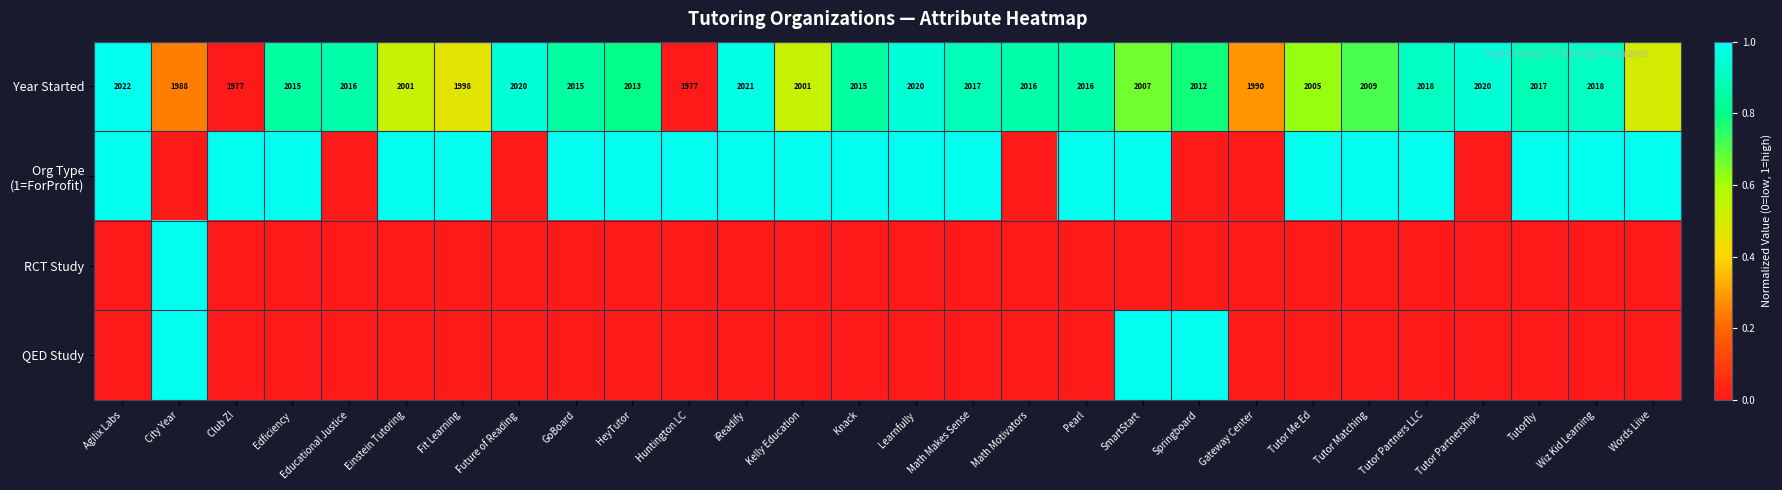

What is the sum of the Year Started values at Club Z! and Tutor Matching?

3986.0